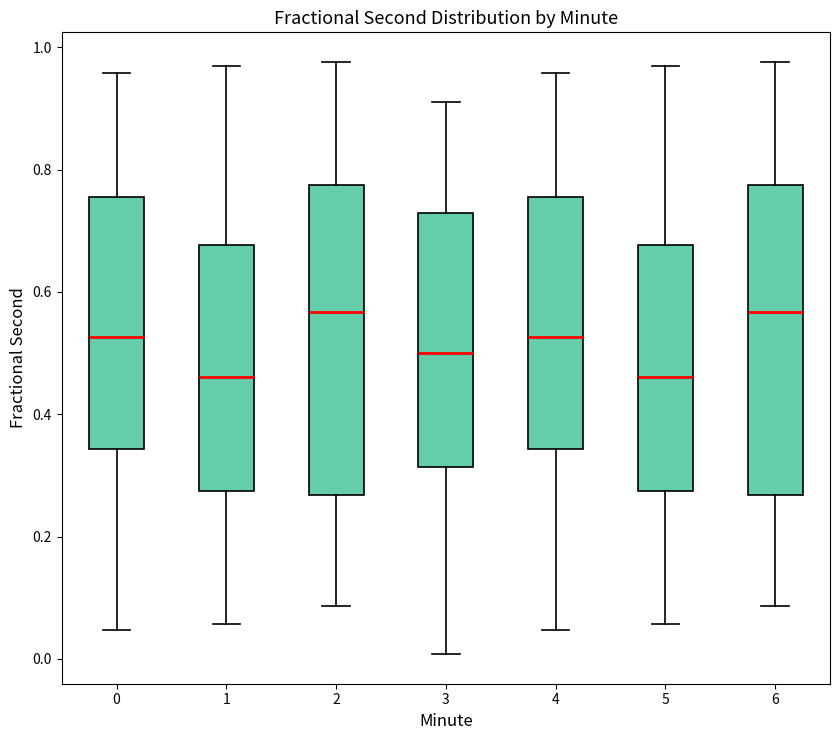

Where is the lower edge of the box at x = 5 on the y-axis? The values are not printed on the chart, so give them approximately, as read against the axis.

0.28